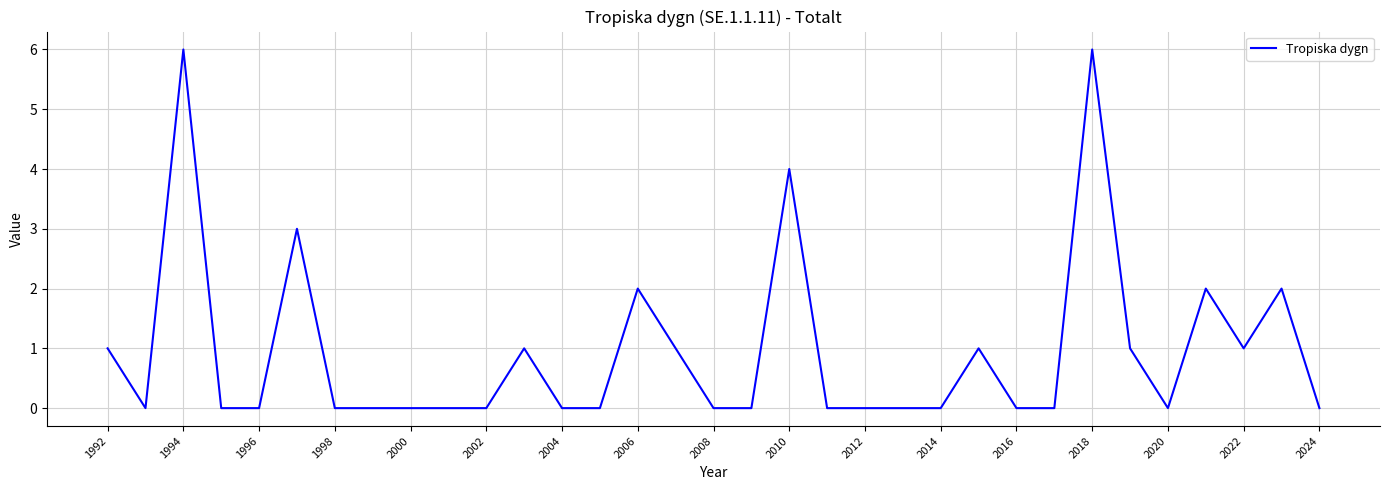

What is the difference between the maximum and minimum values?

6